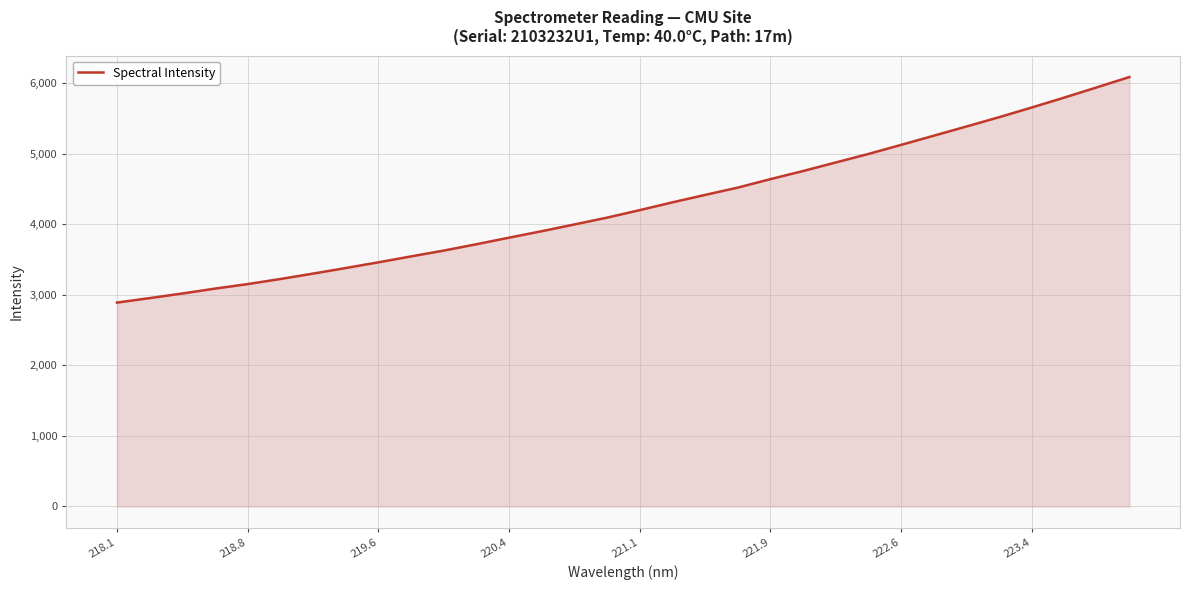

What is the minimum value shown in the chart?

2889.2